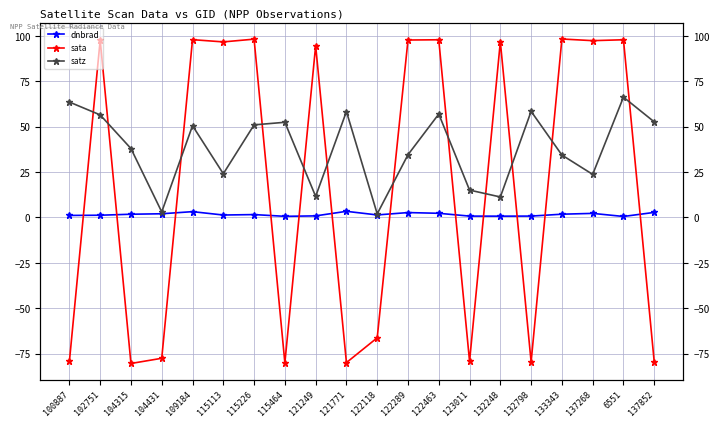

Is it true that sata equals 130.9 at 6551?

False